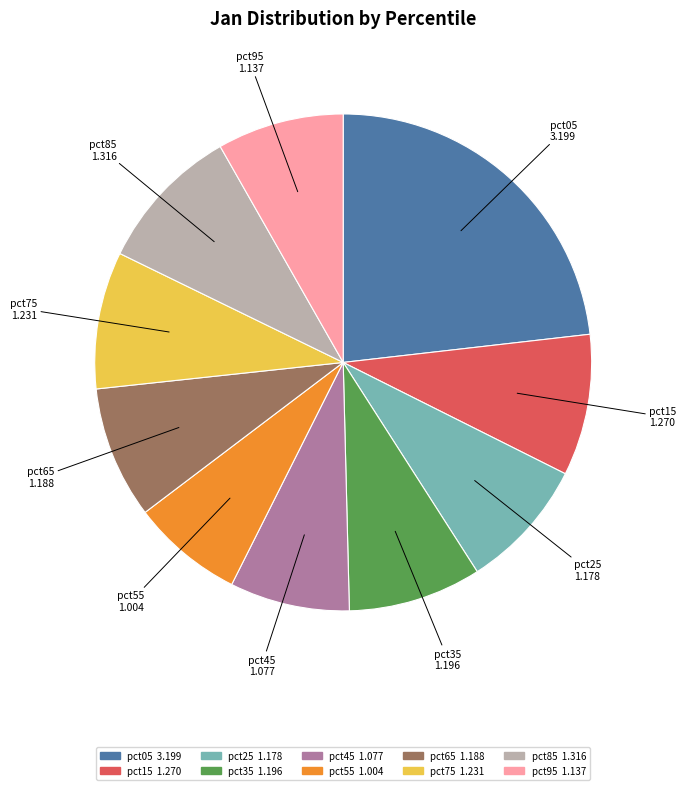

Does any single category account for the majority?

No